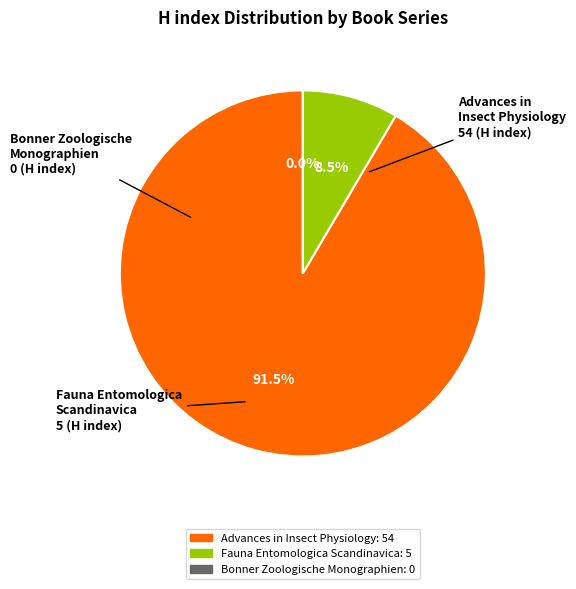

How many segments does this pie chart have?

3